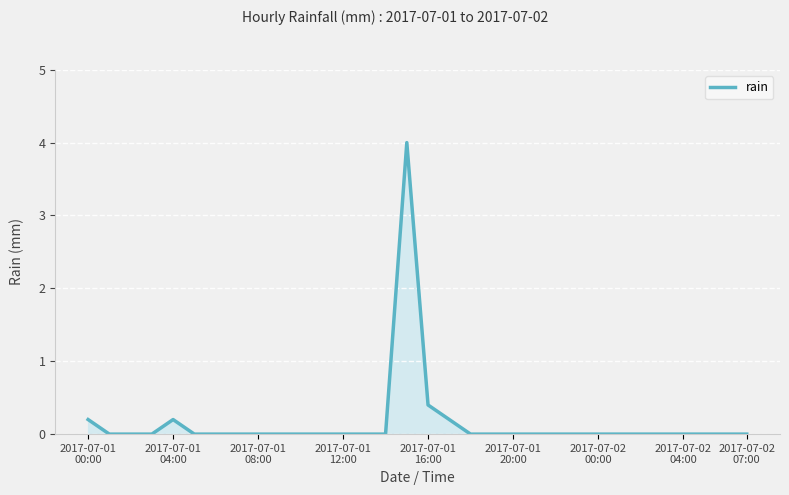

How many lines are shown in the chart?

1